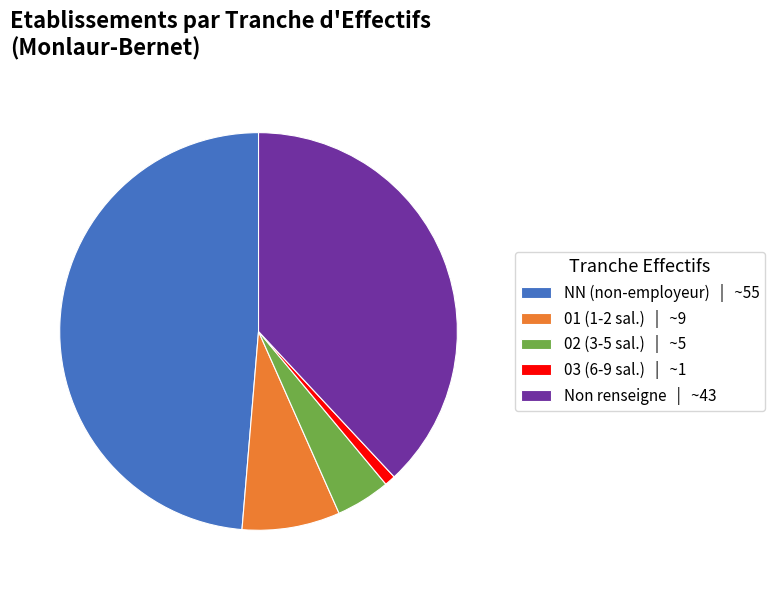

Is it true that NN (non-employeur) | ~55 is 49% of the pie?

True